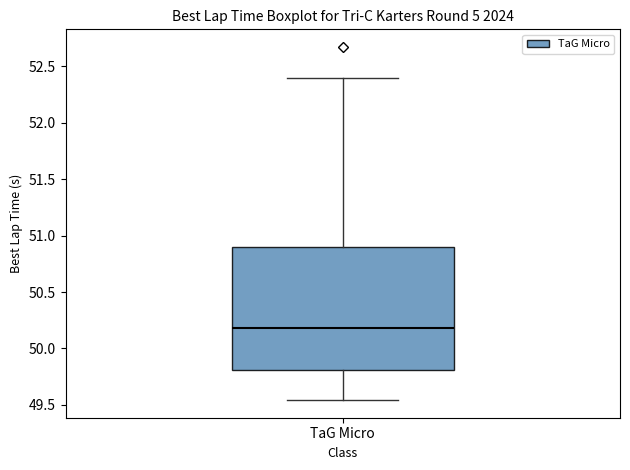

Where does the lower whisker of the box for TaG Micro end on the y-axis? The values are not printed on the chart, so give them approximately, as read against the axis.

49.55